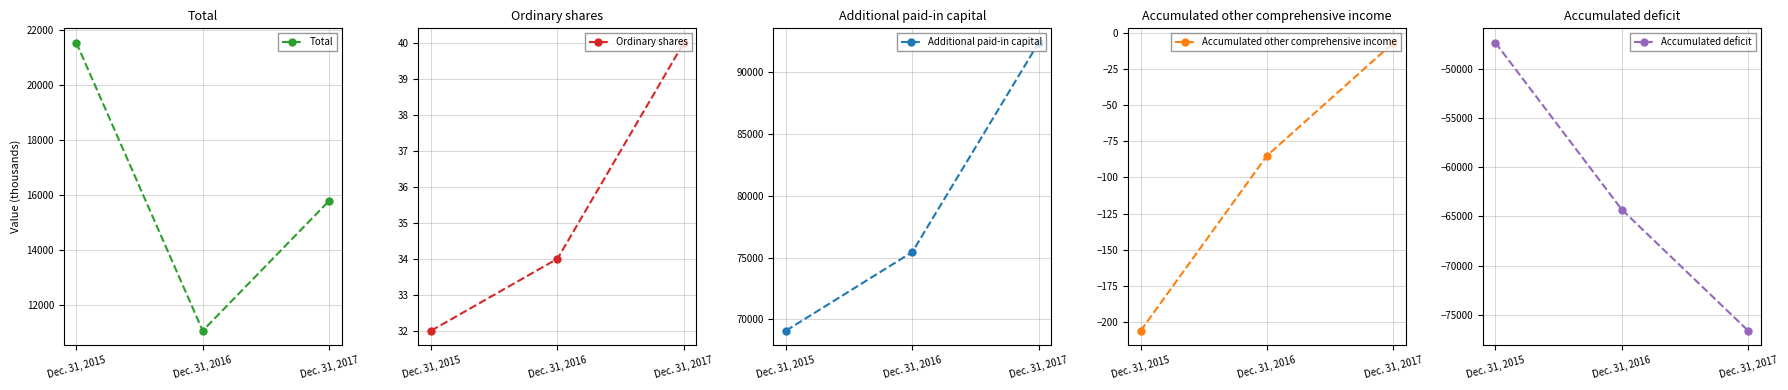

How many values in the Ordinary shares series are below 34?

1